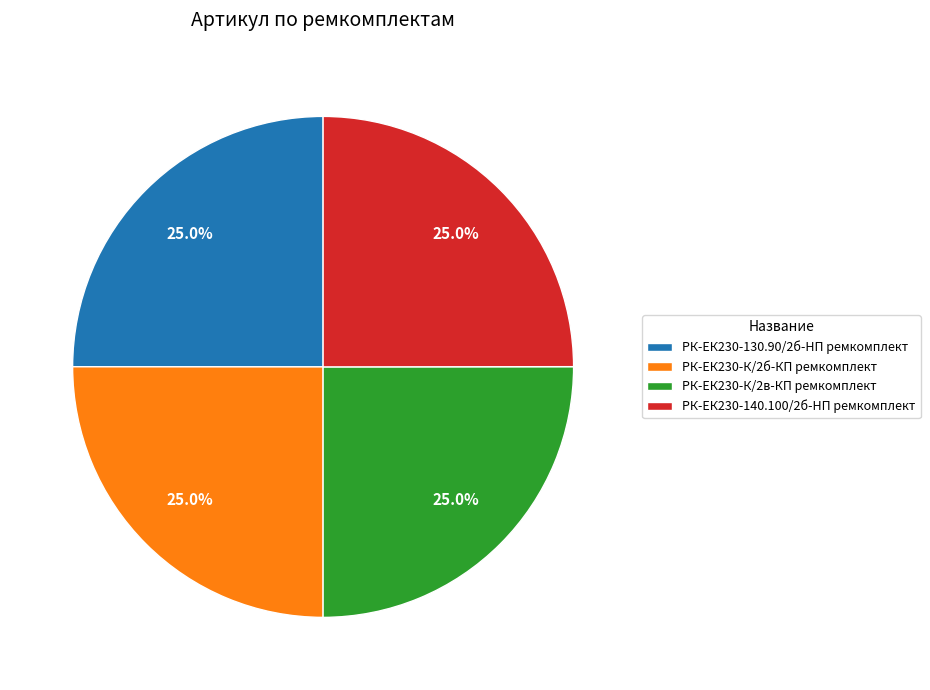

What is the ratio of the value at РК-ЕК230-140.100/2б-HП ремкомплект to the value at РК-ЕК230-К/2б-КП ремкомплект?

1.0